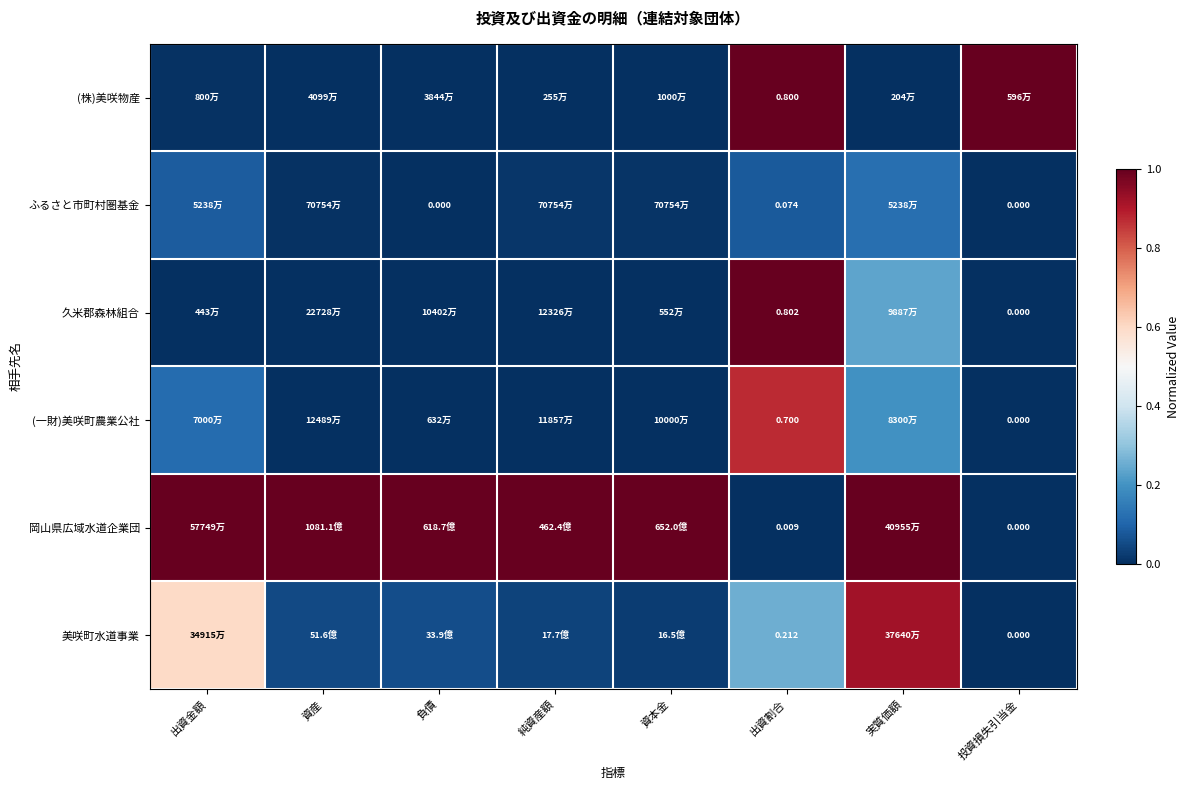

The value of (株)美咲物産 at 資産 is 0.6. True or false?

False